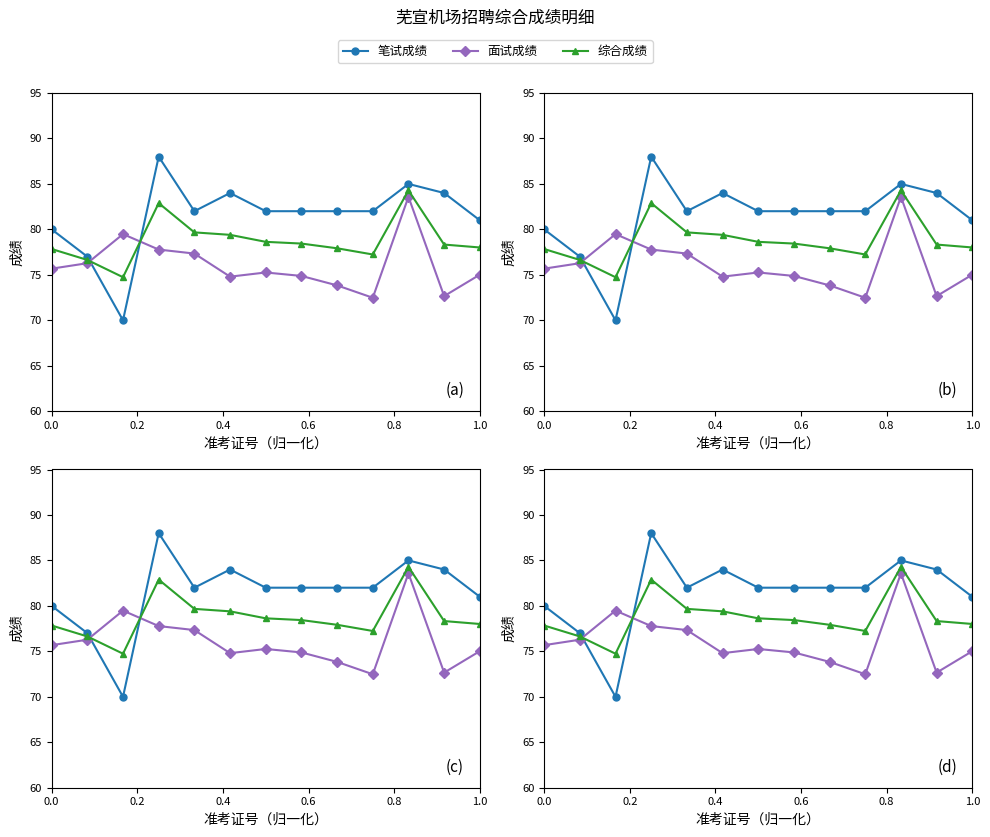

Reading right to left, what are all the values shown in this chart?

笔试成绩: 81.0	84.0	85.0	82.0	82.0	82.0	82.0	84.0	82.0	88.0	70.0	77.0	80.0
面试成绩: 75.0	72.7	83.6	72.5	73.8	74.9	75.3	74.8	77.3	77.8	79.5	76.3	75.7
综合成绩: 78.0	78.3	84.3	77.2	77.9	78.4	78.6	79.4	79.7	82.9	74.7	76.6	77.8